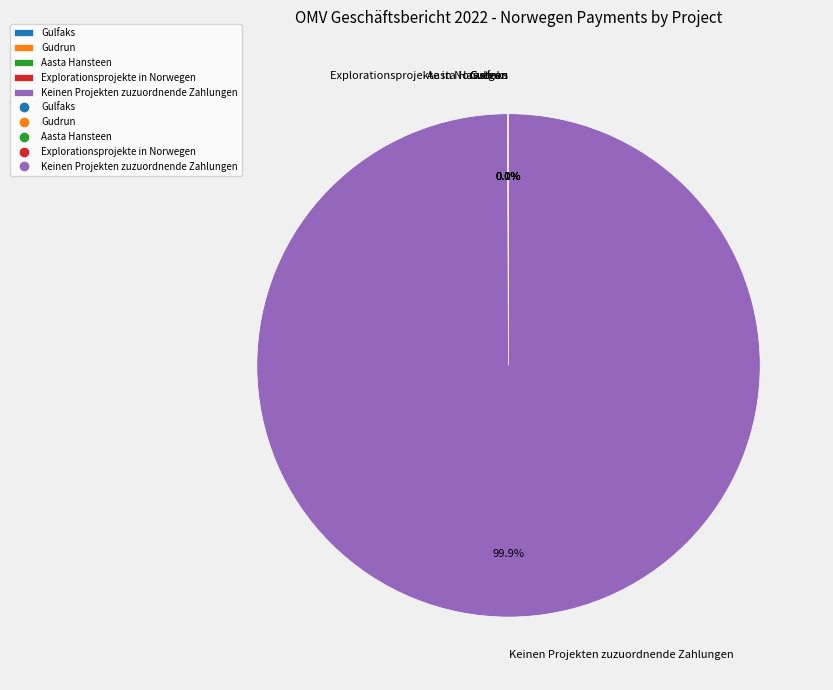

Which category accounts for the majority?

Keinen Projekten zuzuordnende Zahlungen